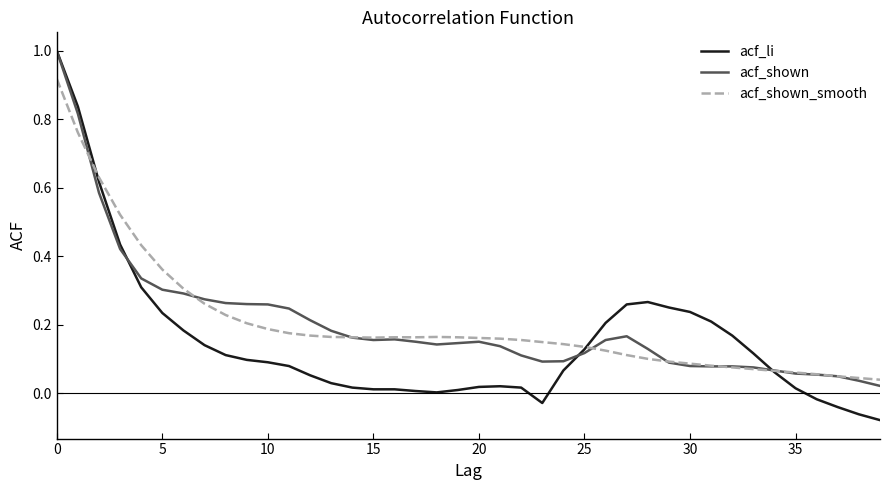

What is the greatest value displayed?

1.0